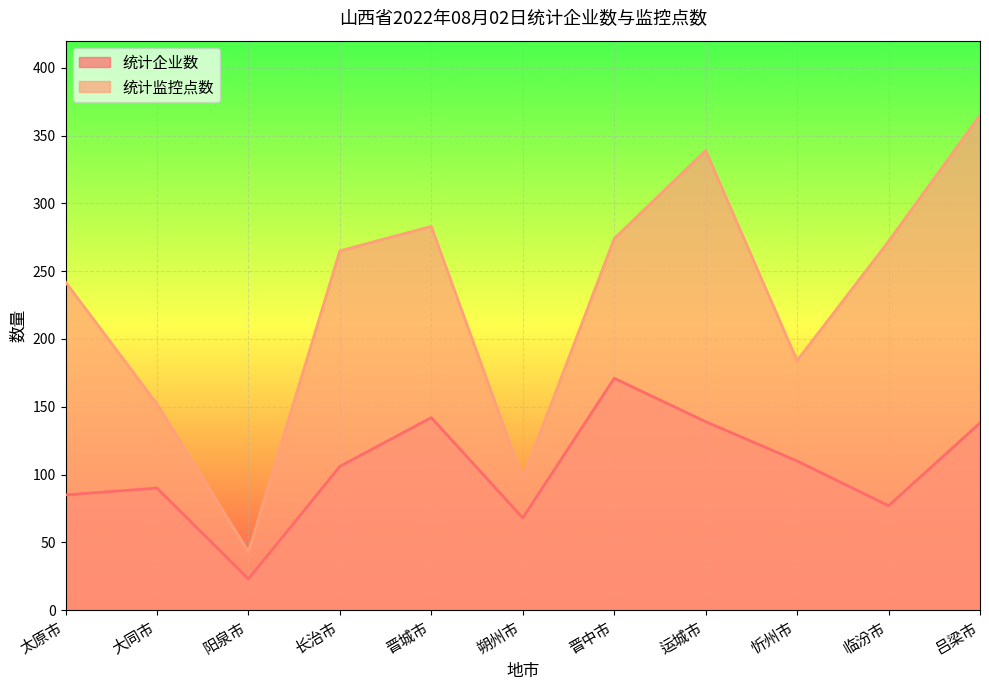

What are all the series names shown in the legend?

统计企业数, 统计监控点数